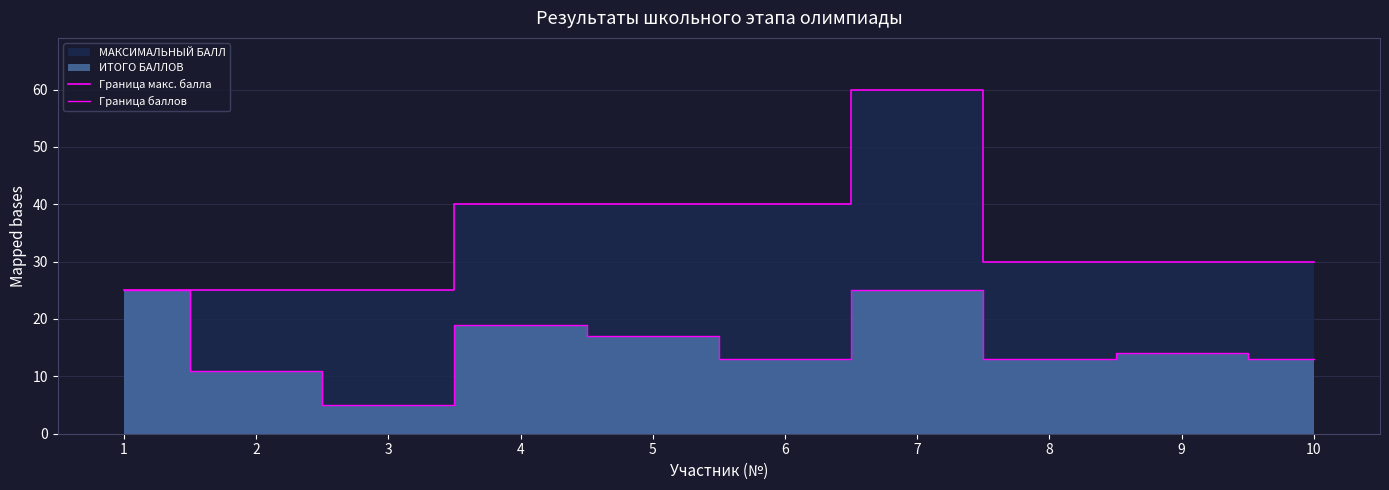

Rank the categories by Граница макс. балла value from lowest to highest.

1, 2, 3, 8, 9, 10, 4, 5, 6, 7